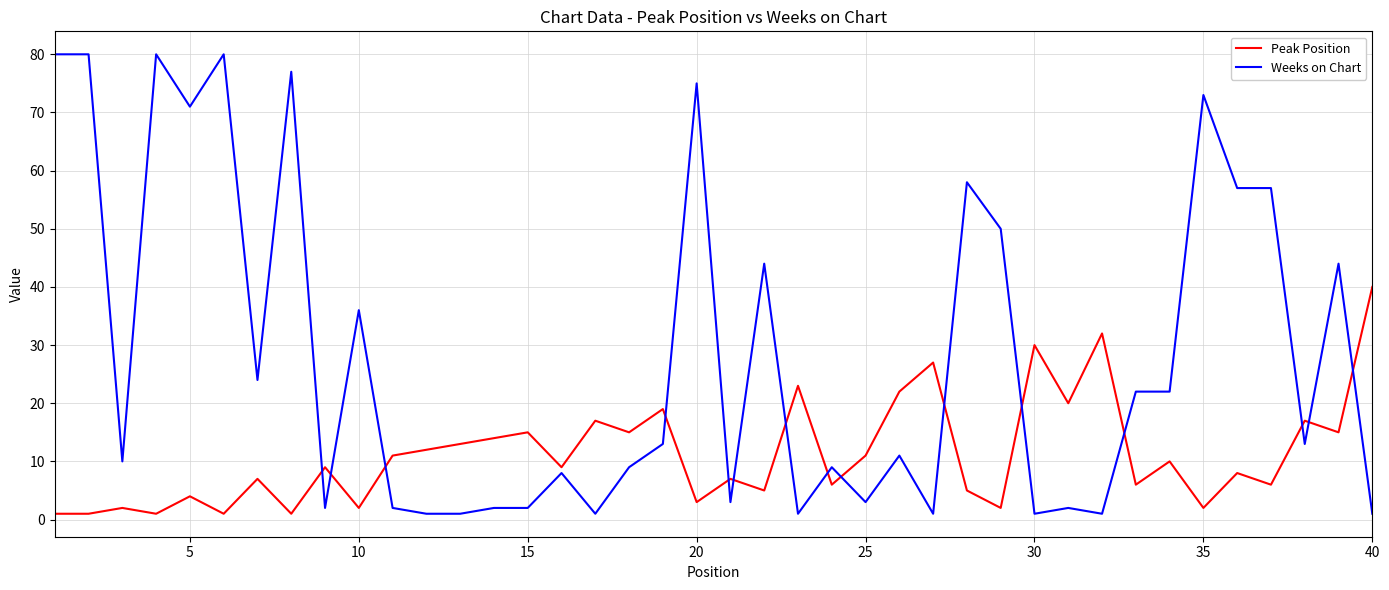

Which series has the widest spread of values?

Weeks on Chart